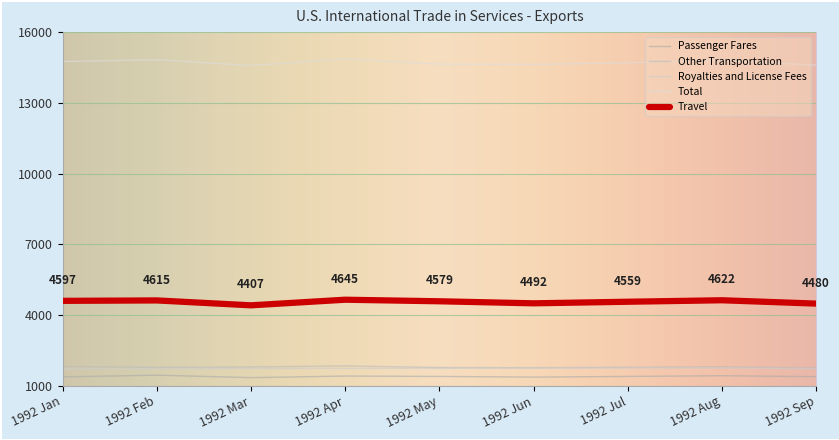

How many lines are shown in the chart?

5